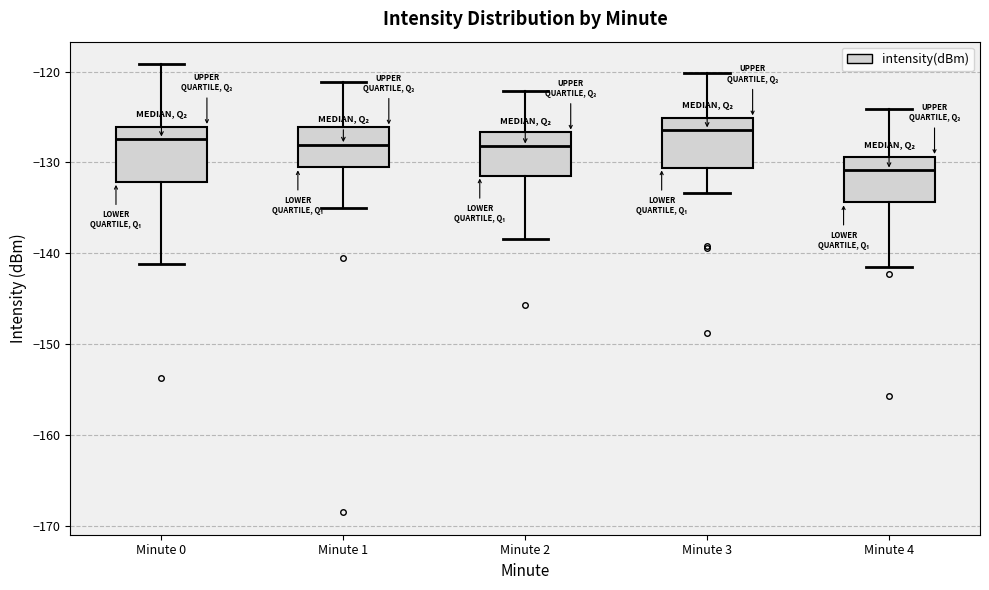

Reading left to right, read every box against the y-axis: the position of its median line, the range the box covers, and the ends of its whiskers. The values are not printed on the chart, so give them approximately, as read against the axis.

Minute 0: median -127, box -132 to -126, whiskers -141 to -119
Minute 1: median -128, box -131 to -126, whiskers -135 to -121
Minute 2: median -128, box -131 to -127, whiskers -138 to -122
Minute 3: median -126, box -131 to -125, whiskers -133 to -120
Minute 4: median -131, box -134 to -129, whiskers -141 to -124